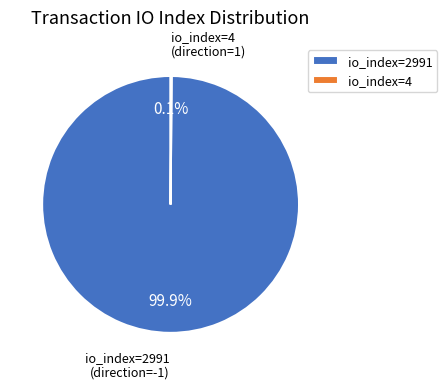

Is there any slice that represents more than half of the pie?

Yes